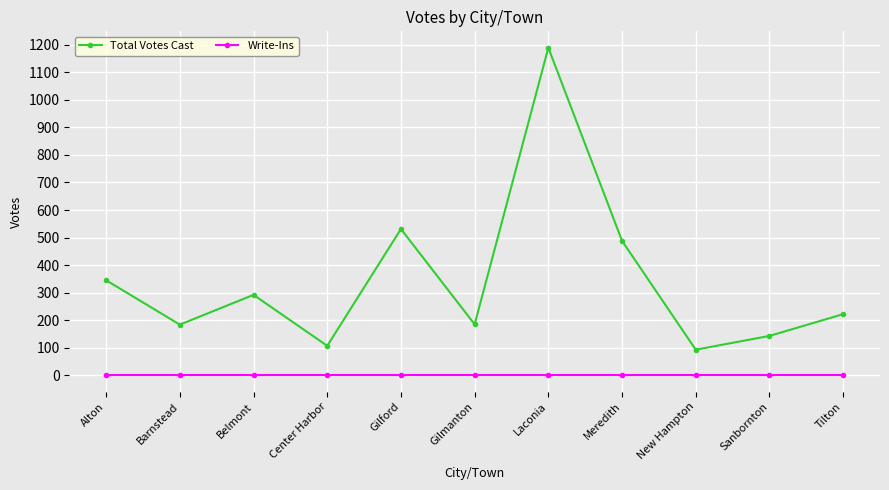

What is the label of the 6th point from the right?

Gilmanton